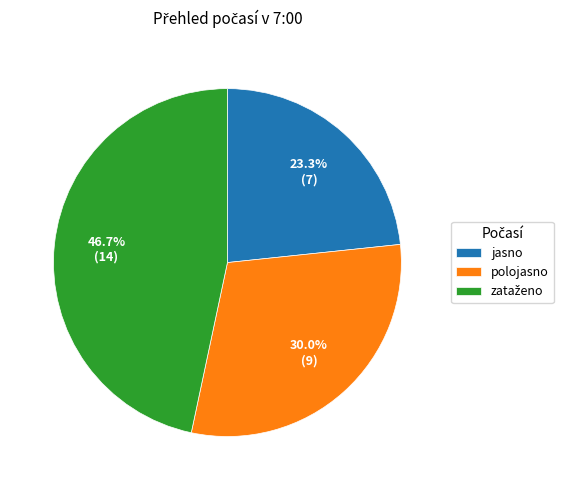

Is polojasno the majority of the pie?

No